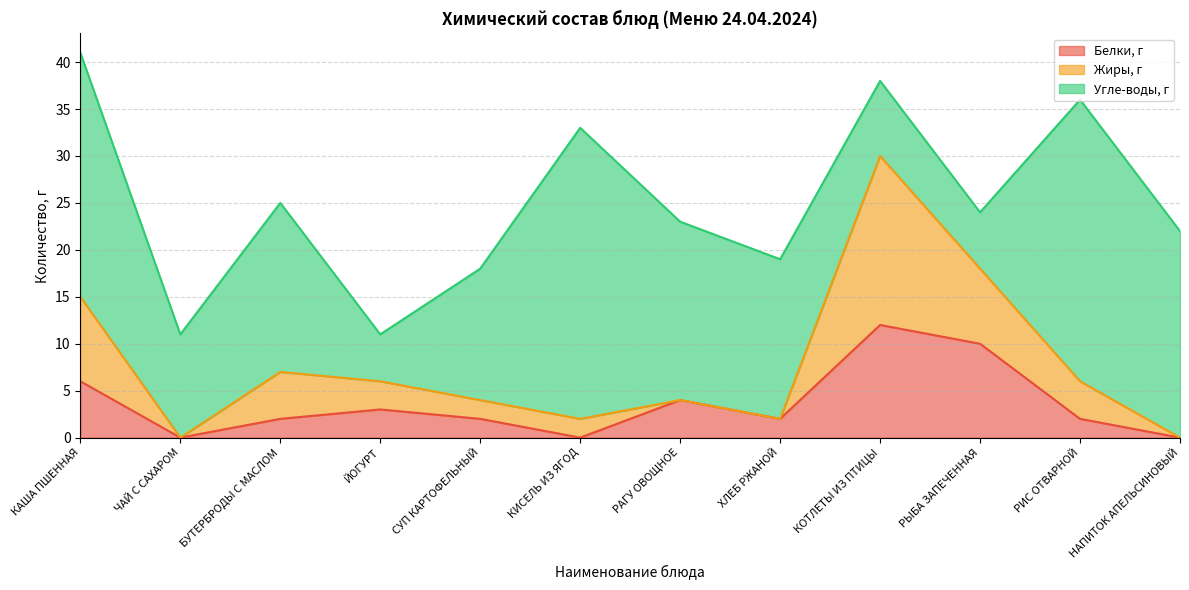

The Белки, г series shows 2 at РИС ОТВАРНОЙ. True or false?

True